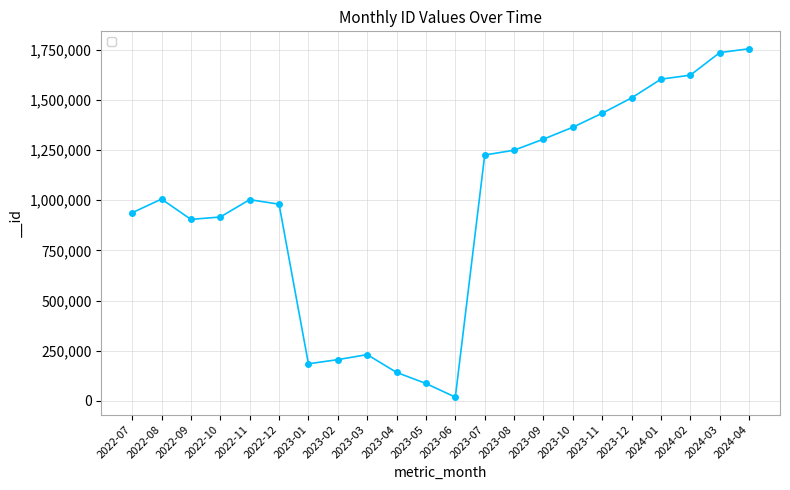

What is the greatest value displayed?

1753848